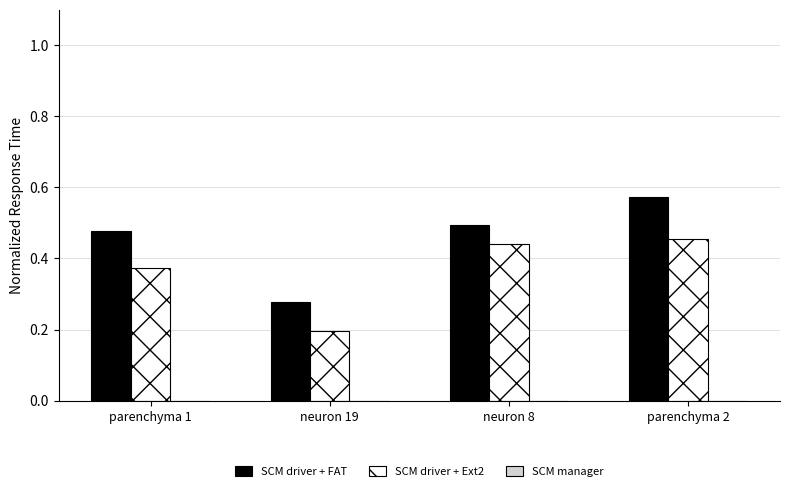

At which category is the sum across all series the highest?

parenchyma 2